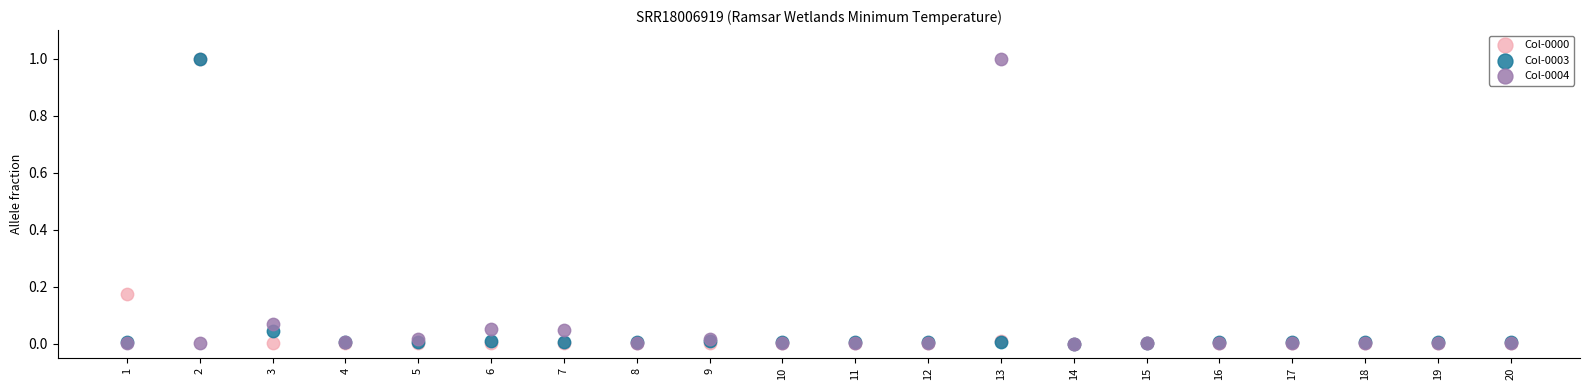

What are all the series names shown in the legend?

Col-0000, Col-0003, Col-0004